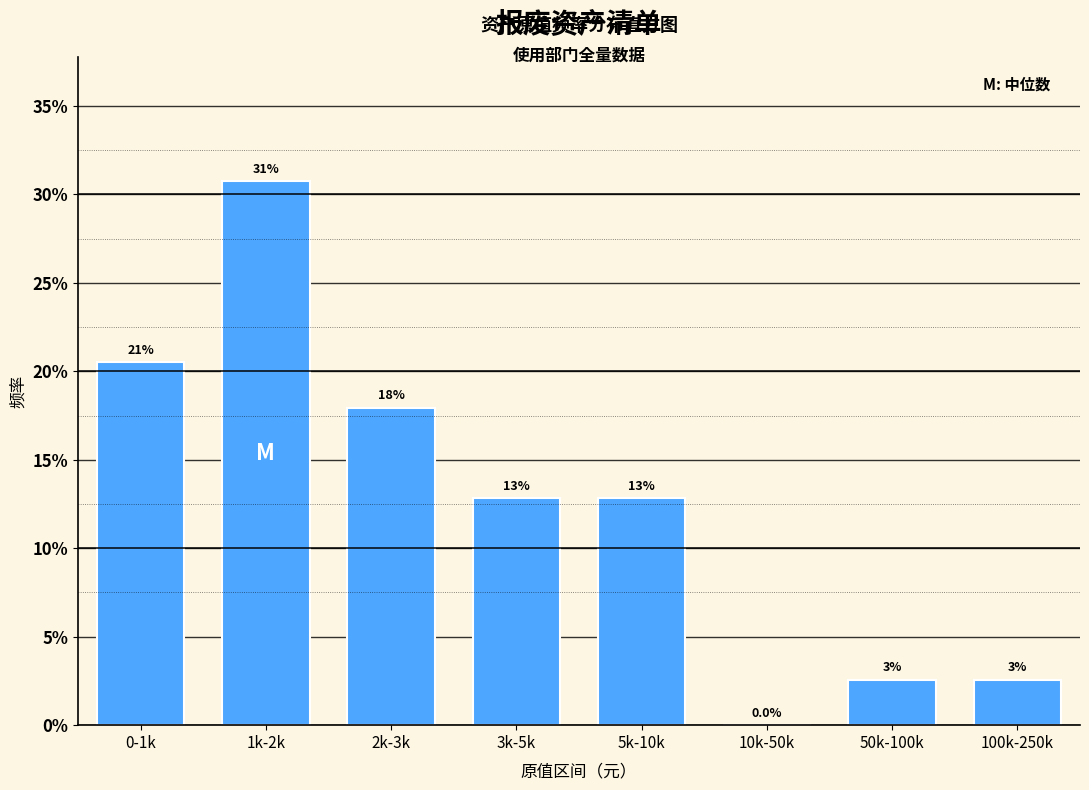

Are the bars horizontal?

No